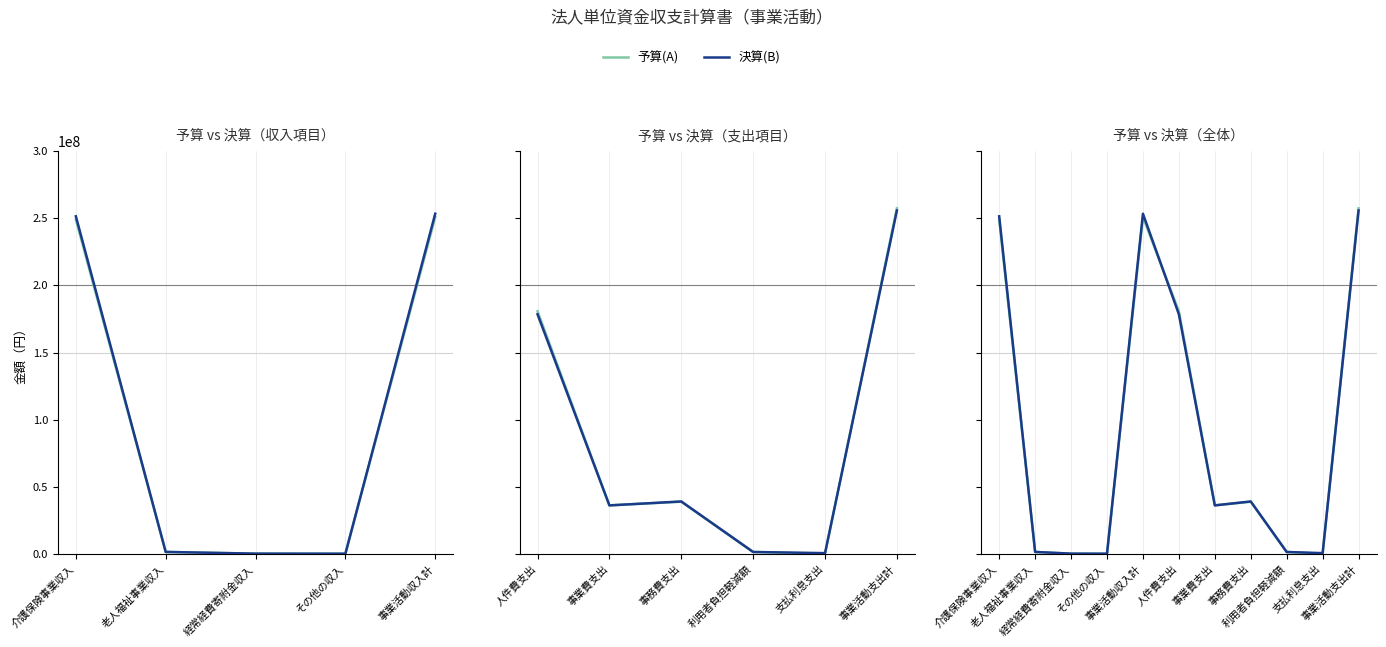

True or false: 決算(B) has a value of 251467283 at 介護保険事業収入.

True